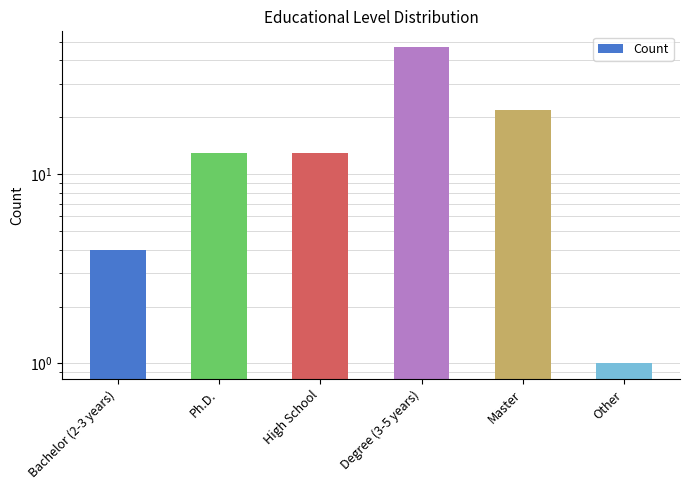

What is the value of the 6th bar from the left?

1